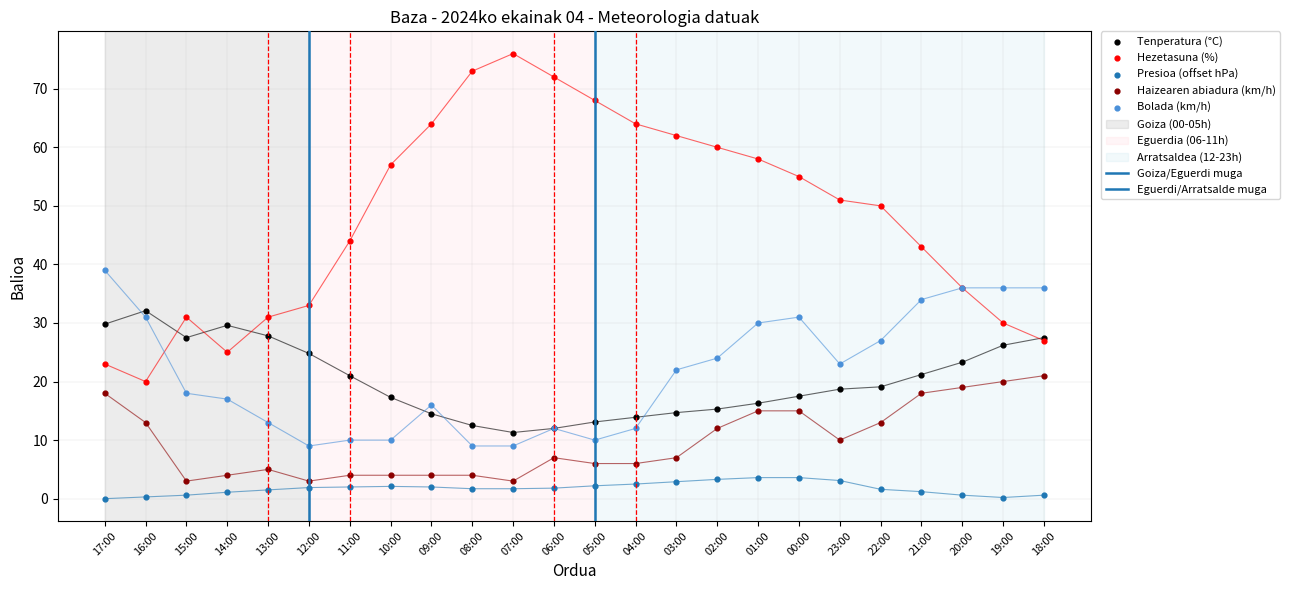

At how many categories does at least one series exceed 73?

1